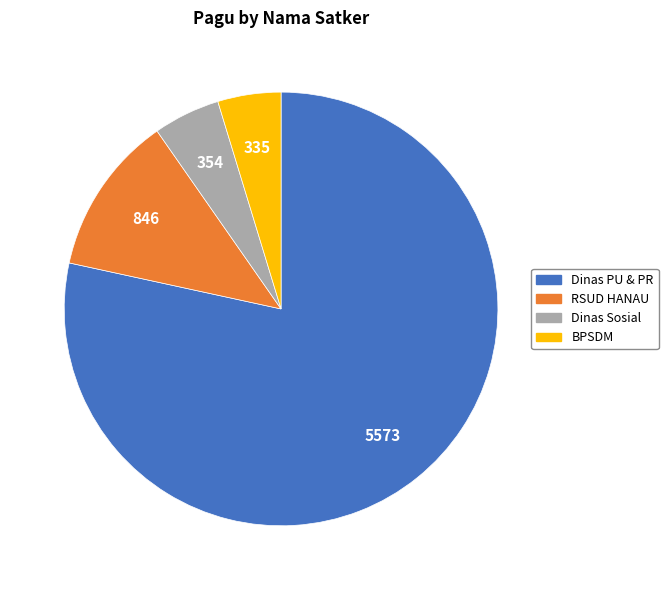

How many slices are in this pie chart?

4